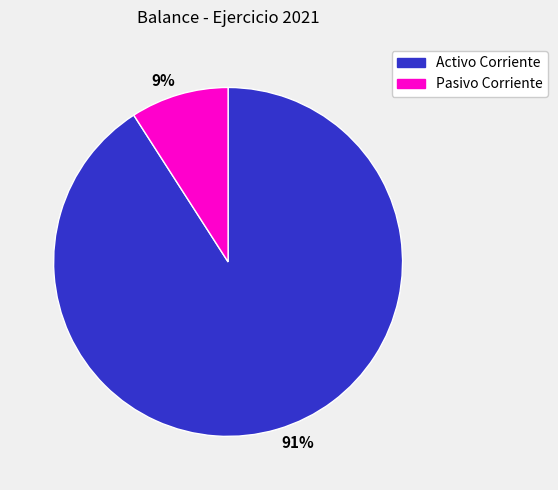

To the nearest percent, what is the difference between the largest and smallest slice percentages?

82%